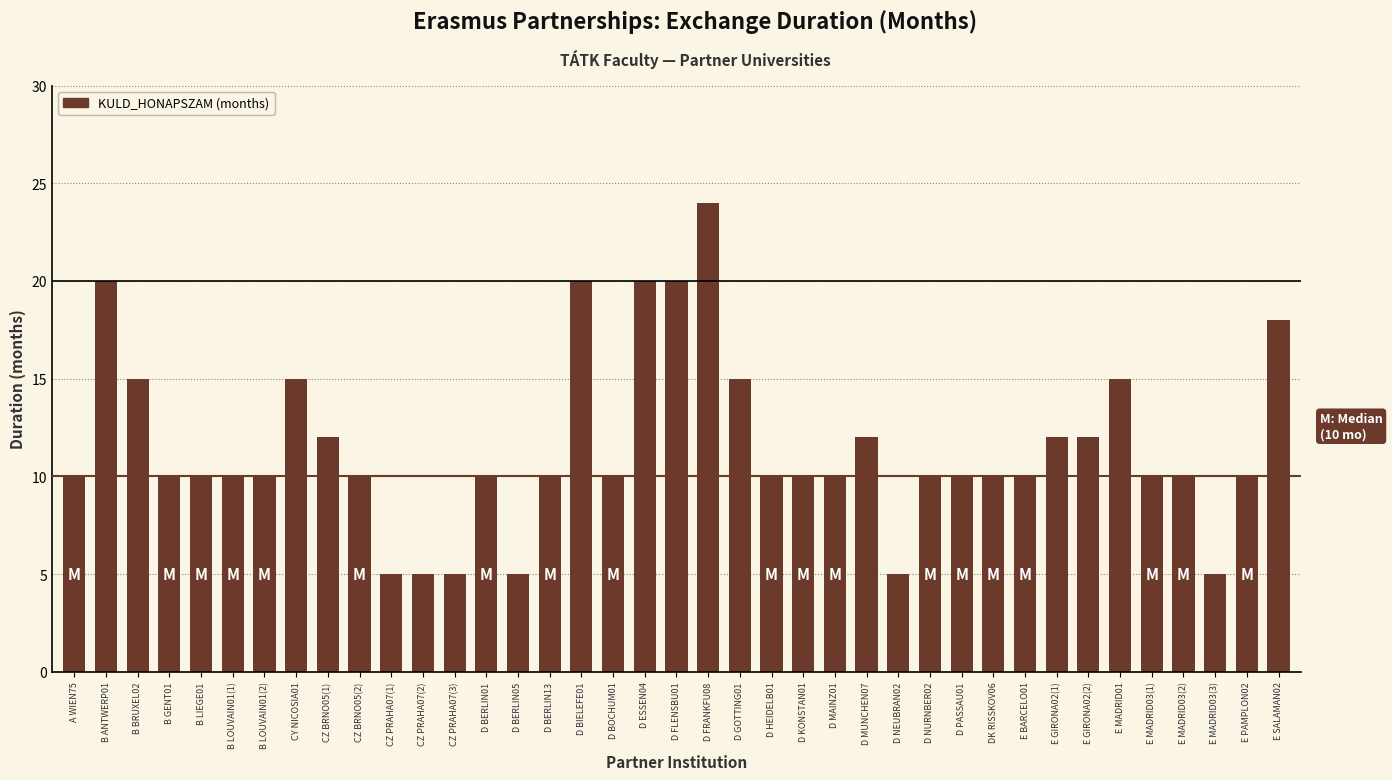

What is the label of the 1st bar from the right?

E SALAMAN02